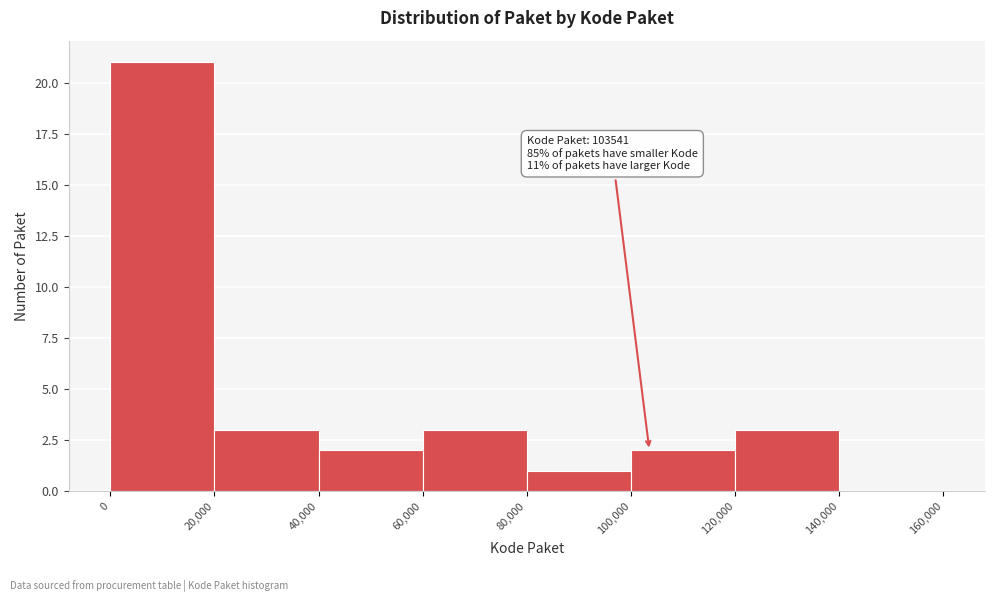

Over which range of the x-axis is the bar tallest?

0 to 20,000